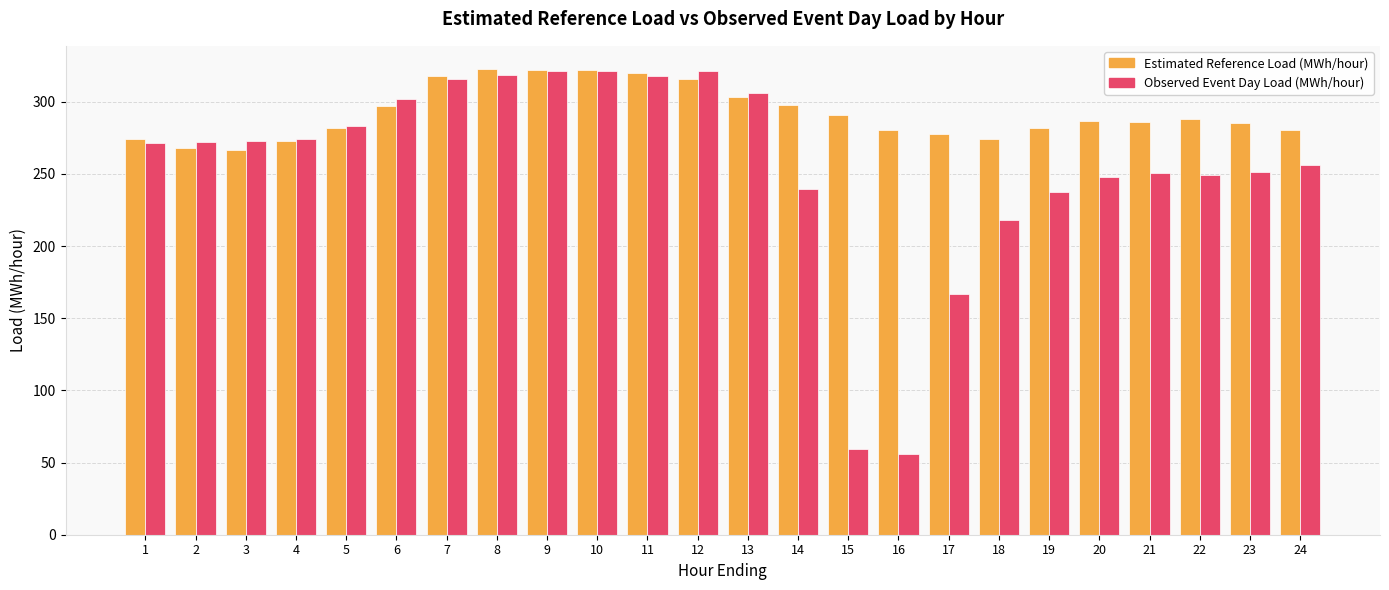

What is the sum of all Observed Event Day Load (MWh/hour) values?

6131.4